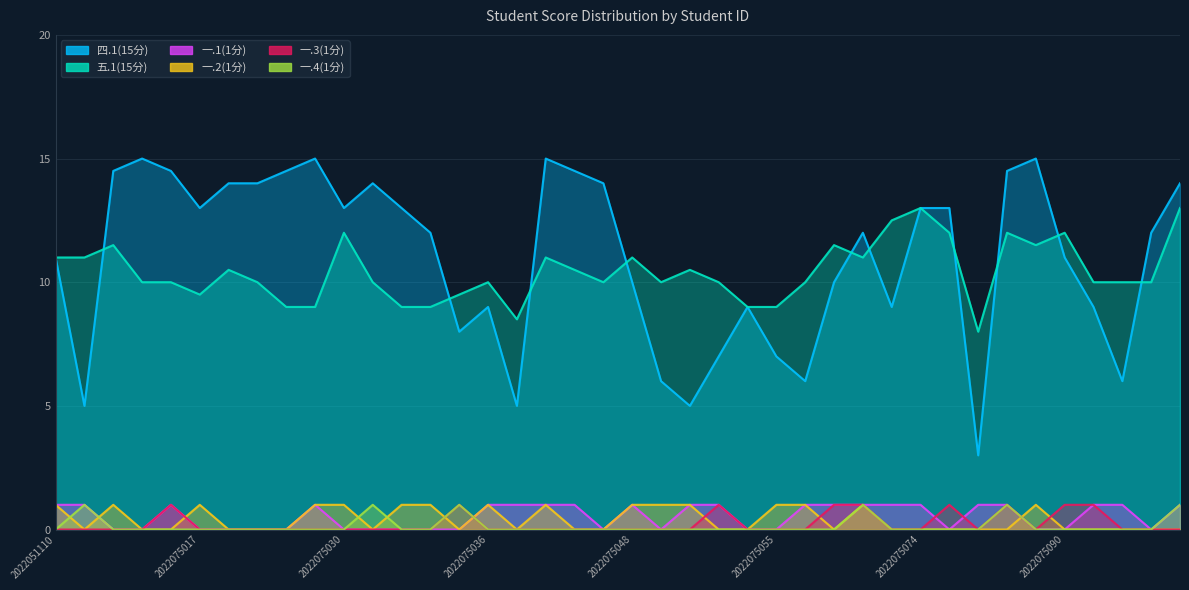

True or false: 一.4(1分) has more than 2 points higher than both neighbors.

True